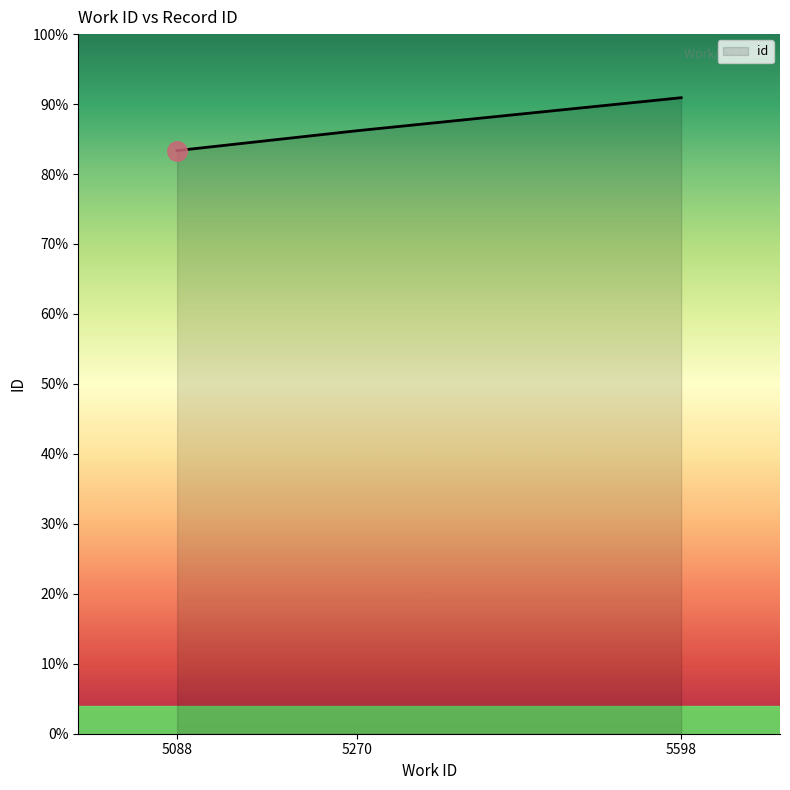

Rank the categories by value from lowest to highest.

5088, 5270, 5598